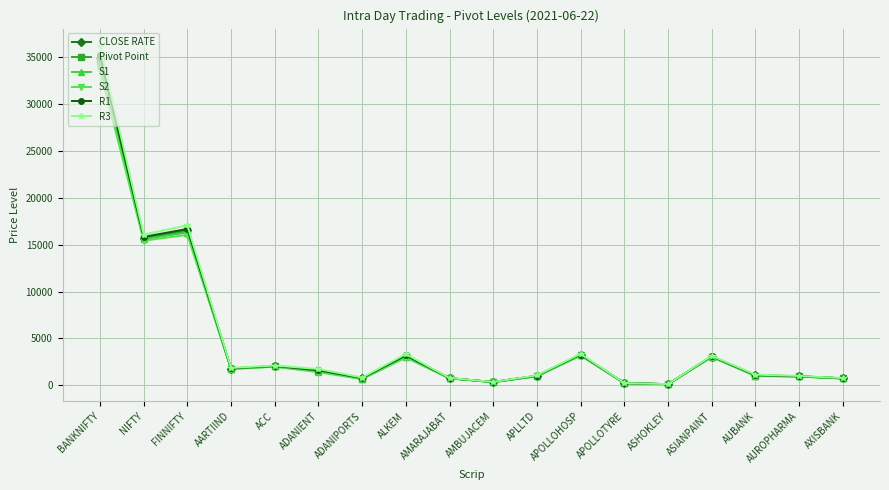

What is the approximate value of S2 at APOLLOHOSP?

3152.1